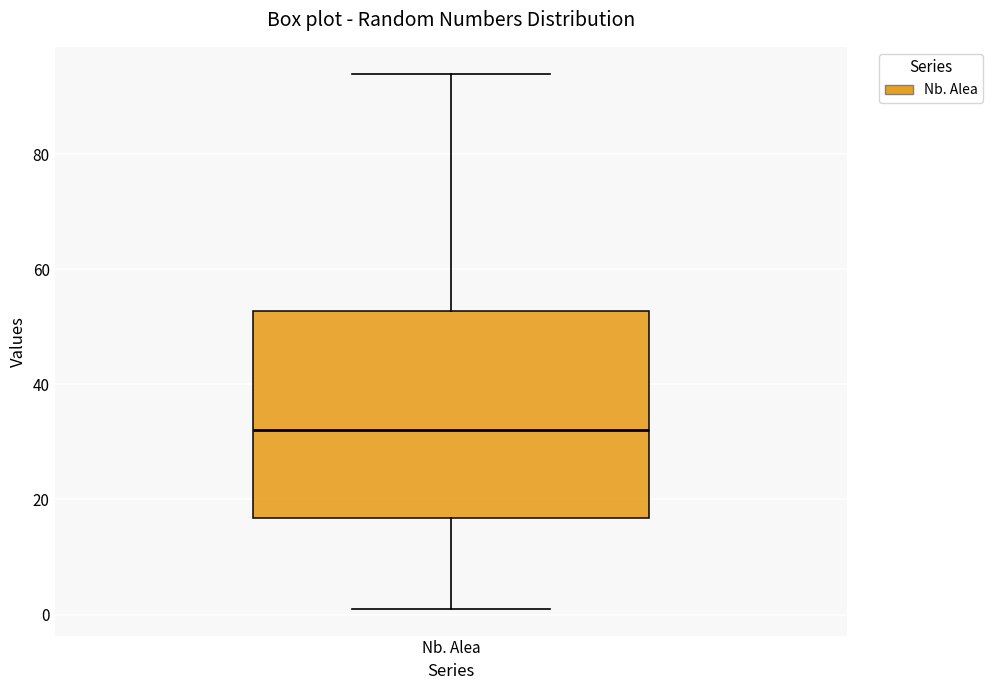

Transcribe this box plot: give where the median line is, the range the box spans, and where the two whiskers end, as read against the y-axis. The values are not printed on the chart, so give them approximately, as read against the axis.

median 32, box 16 to 52, whiskers 2 to 94